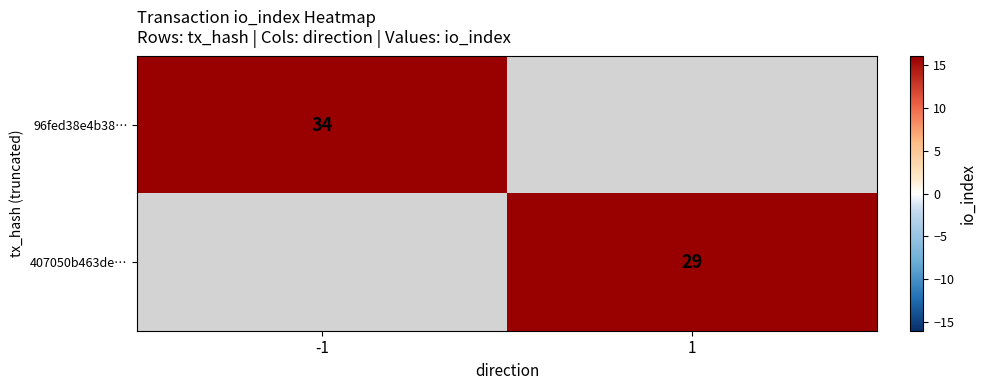

Is it true that 407050b463de… equals 48 at 1?

False